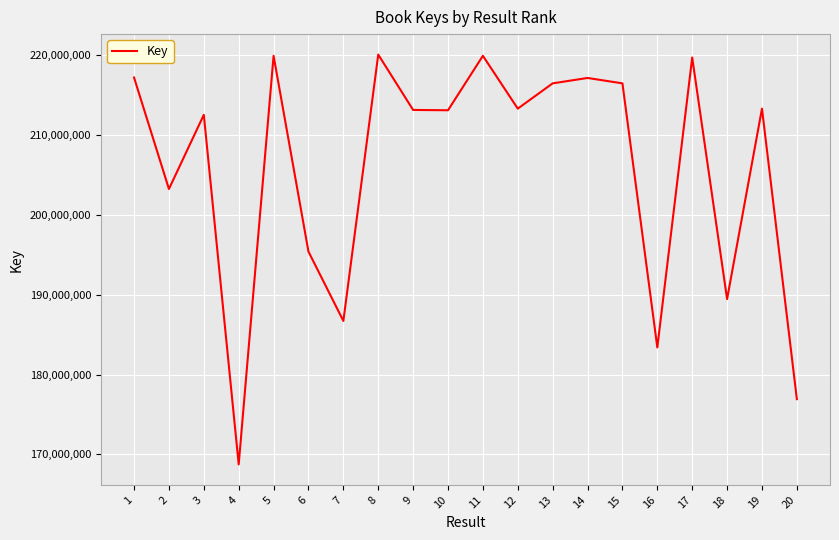

Is it true that the value at 2 is 203261996?

True